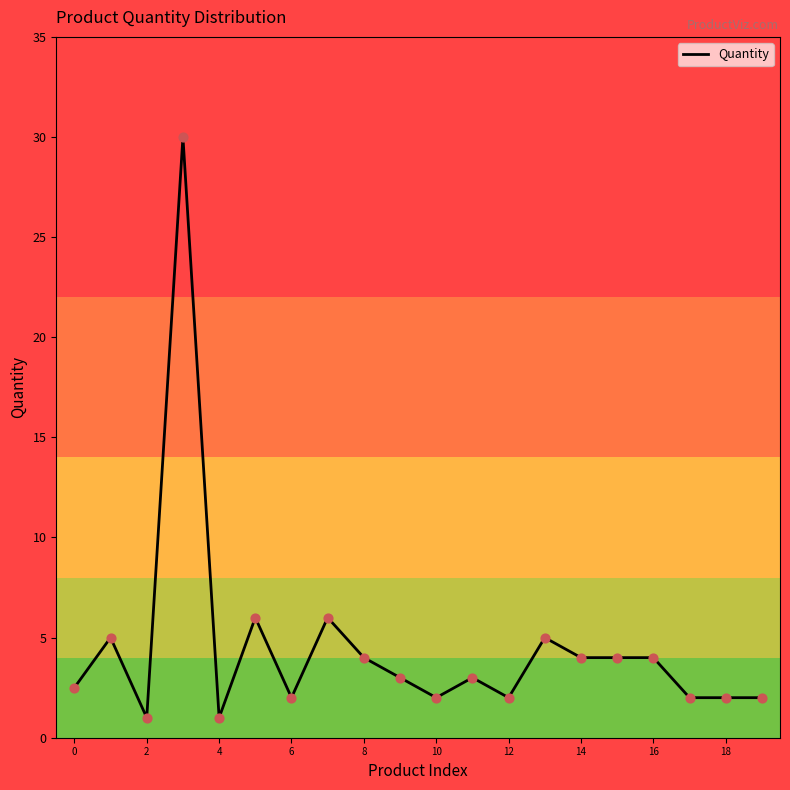

What is the greatest value displayed?

30.0